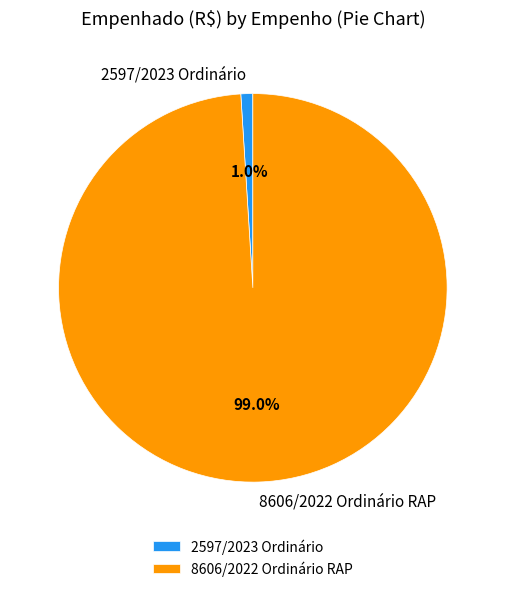

True or false: 2597/2023 Ordinário accounts for 11% of the total.

False